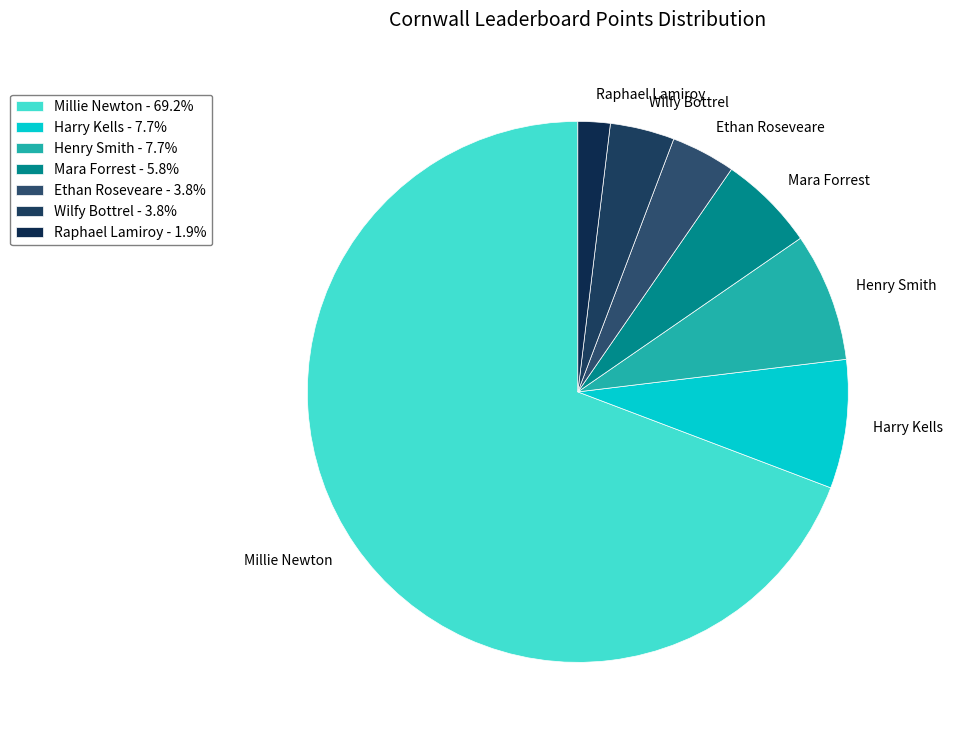

Does any single category account for the majority?

Yes